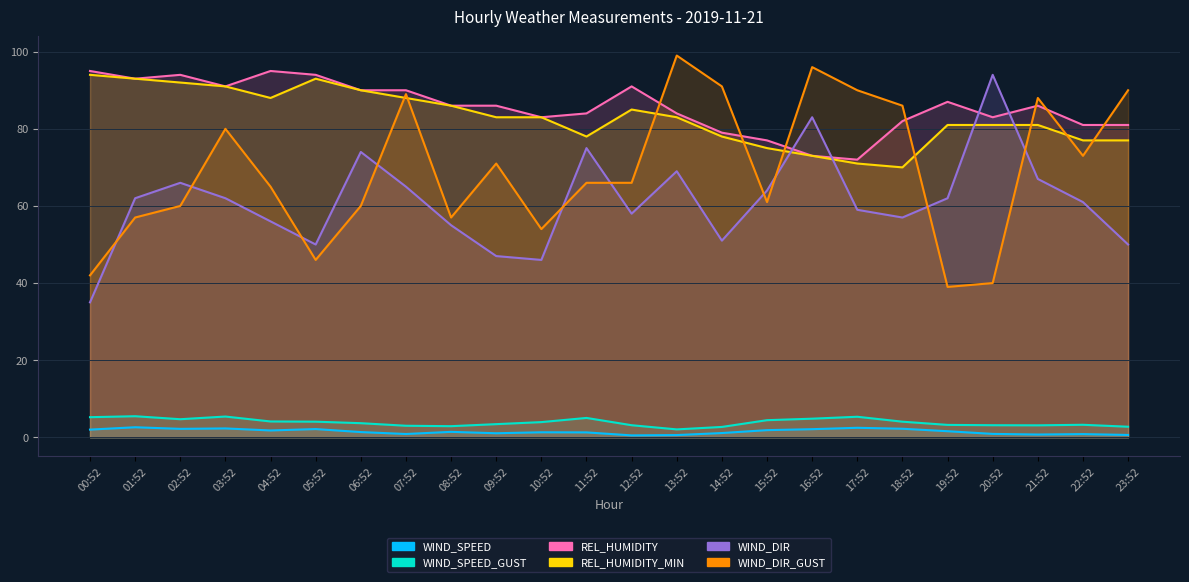

Which series changed the most between 19:52 and 23:52?

WIND_DIR_GUST